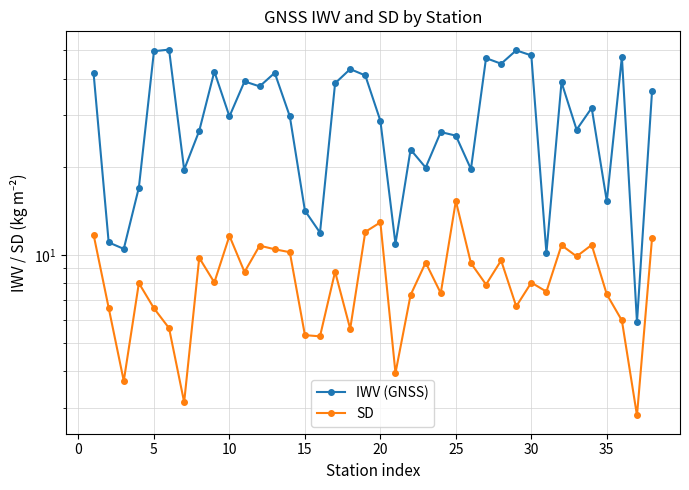

What is the value of the IWV (GNSS) point at the 12th from the left?

37.6